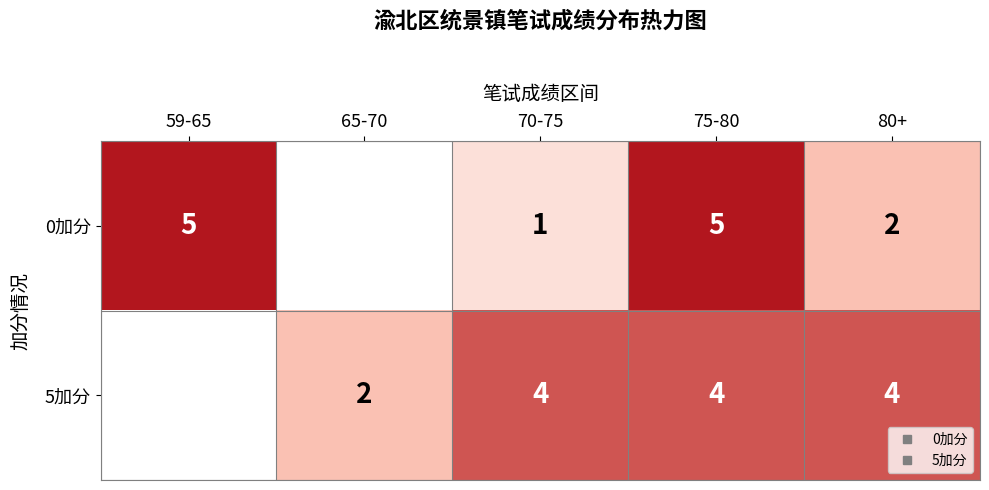

The value of 5加分 at 59-65 is 2. True or false?

False